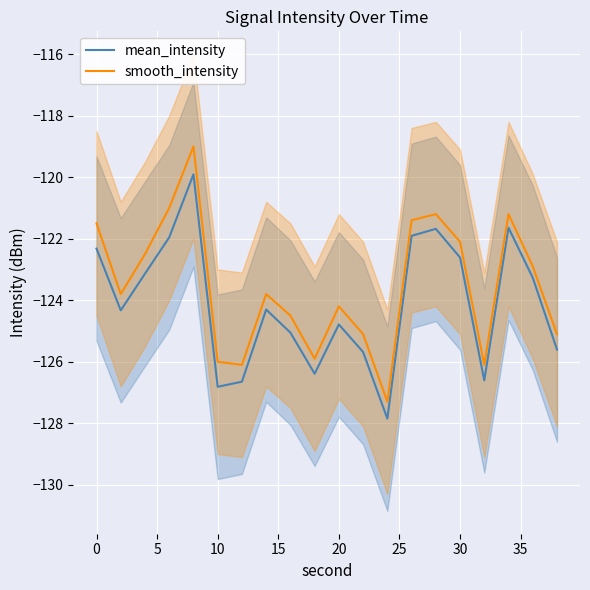

List the series in order of their overall mean, lowest first.

mean_intensity, smooth_intensity